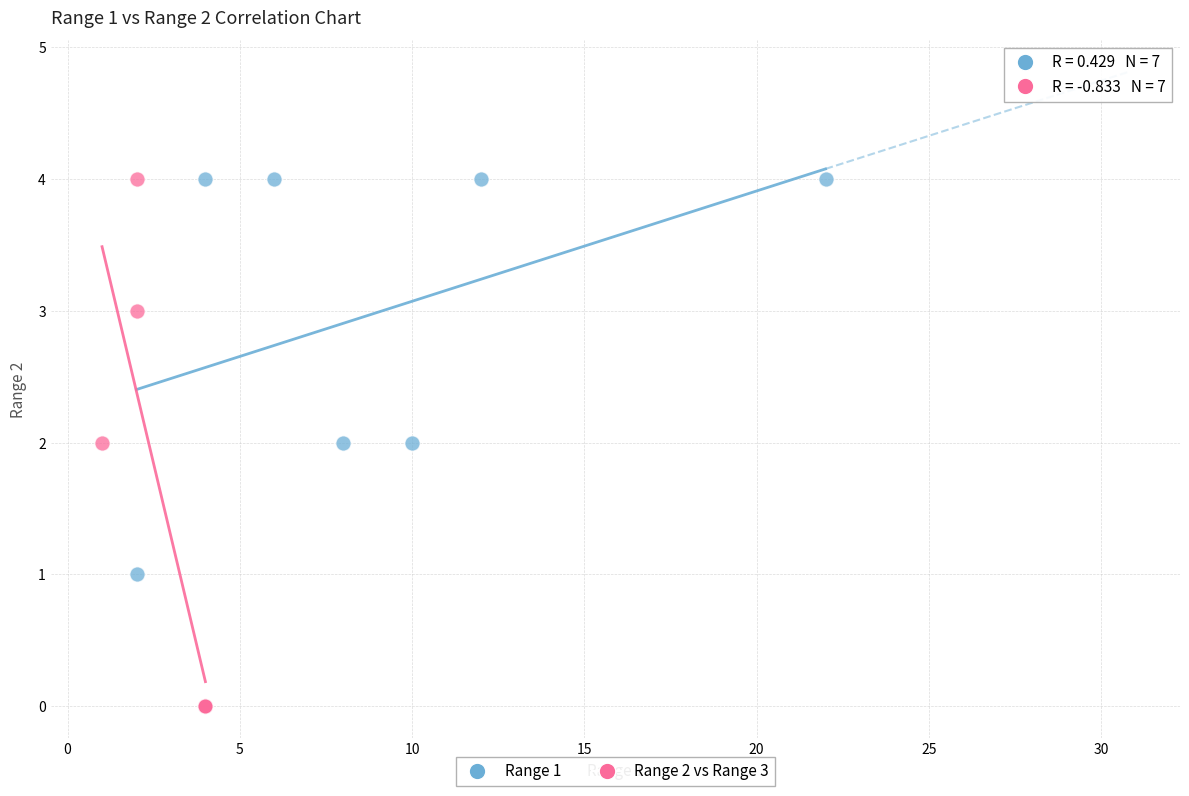

Which series contains the lowest Y value?

Range 2 vs Range 3